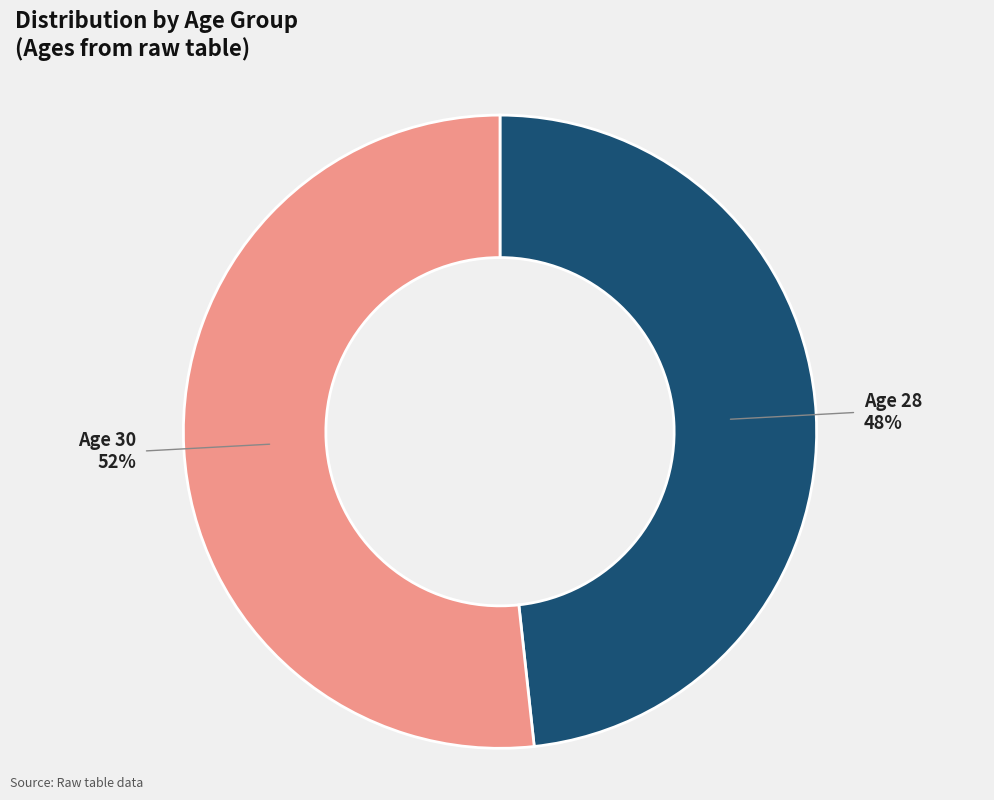

Which slice represents more than half of the pie?

Age 30